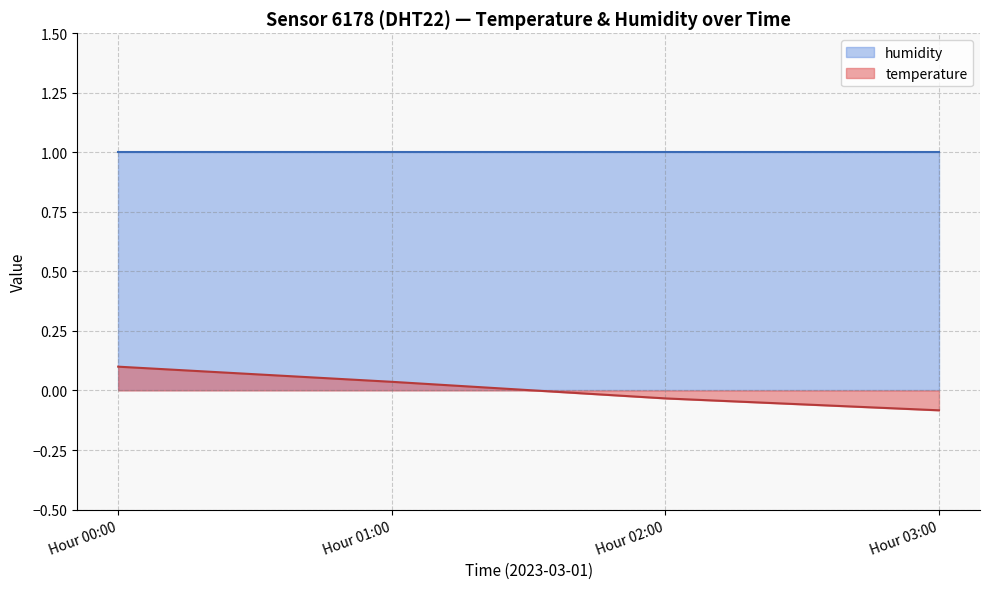

How many series are shown in this chart?

2